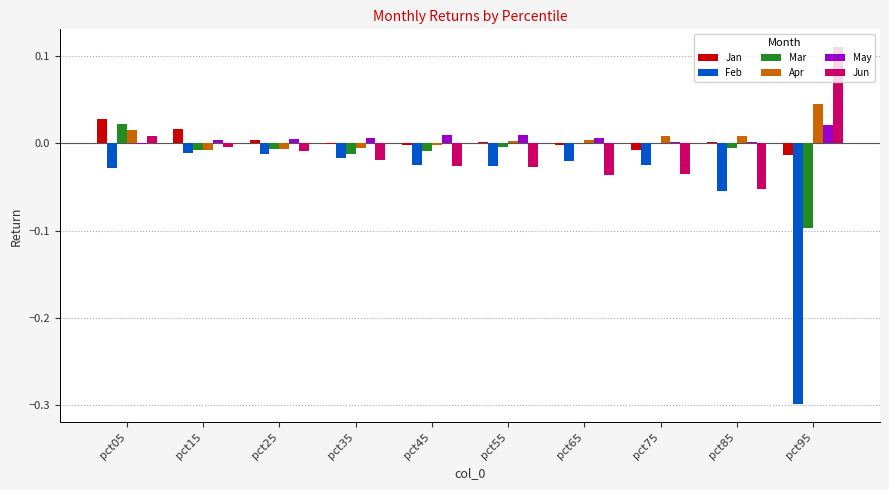

Which label corresponds to the largest value in the chart?

pct95